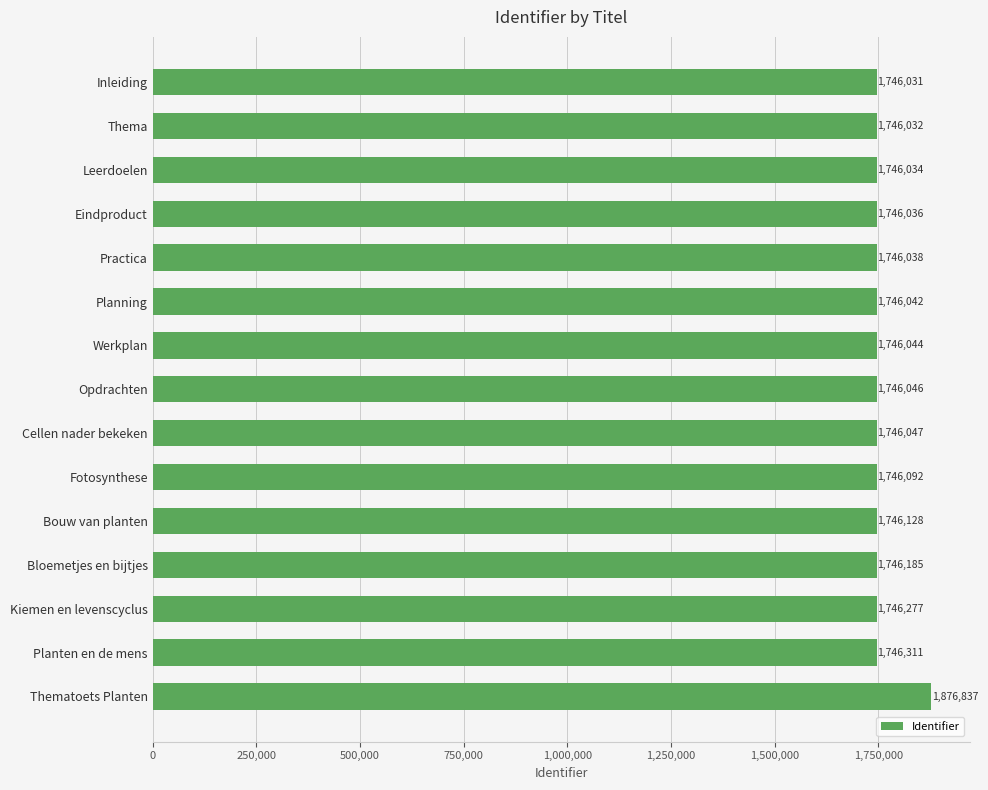

Approximately how many times larger is the value at Bloemetjes en bijtjes compared to Leerdoelen?

1.0